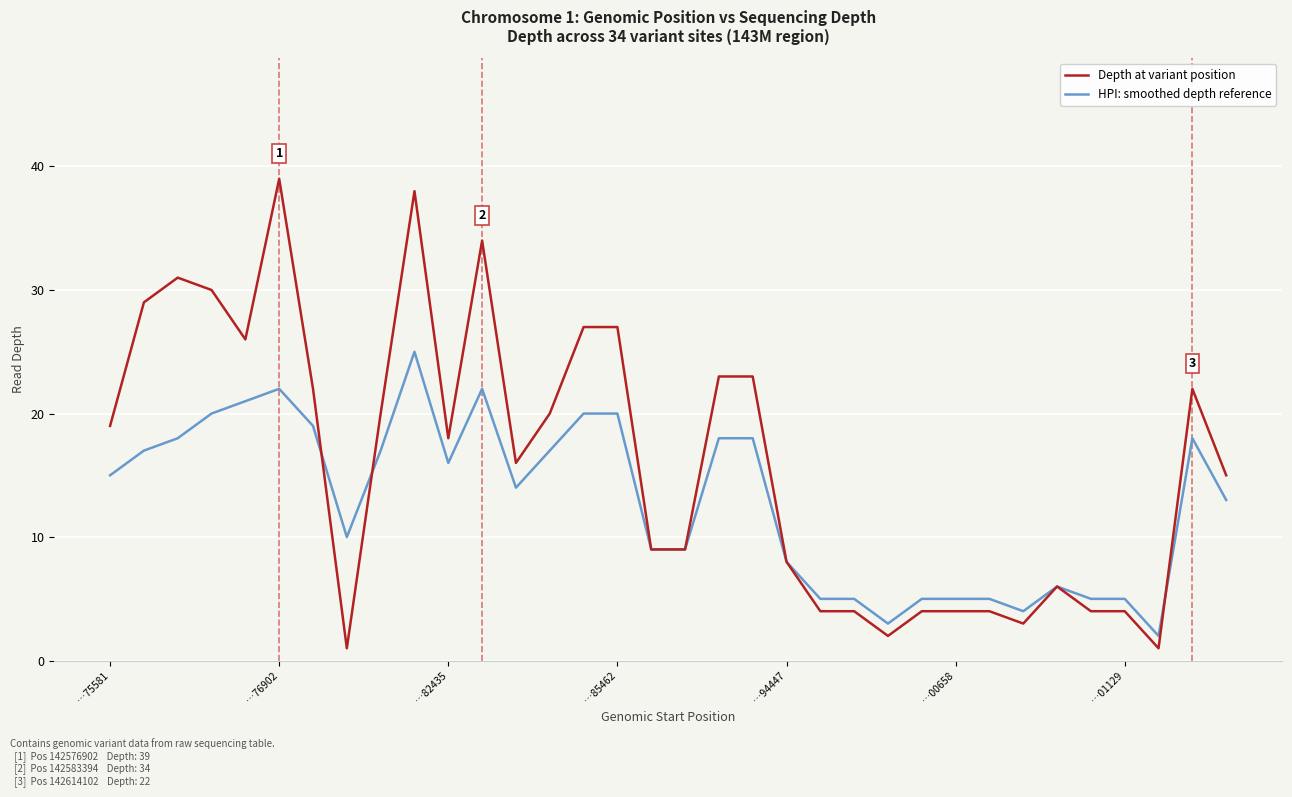

Rank the series by their maximum value, from lowest to highest.

HPI: smoothed depth reference, Depth at variant position